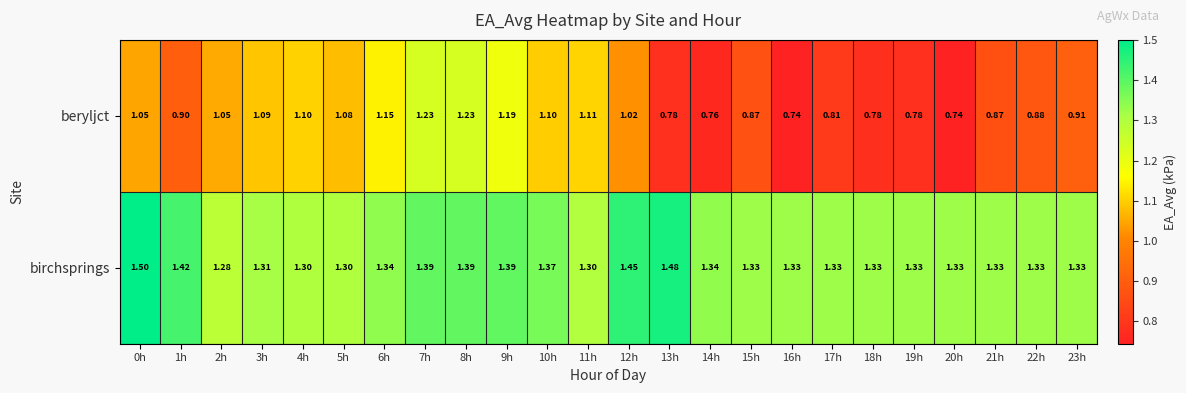

At 5h, list the series in order from largest to smallest.

birchsprings, beryljct